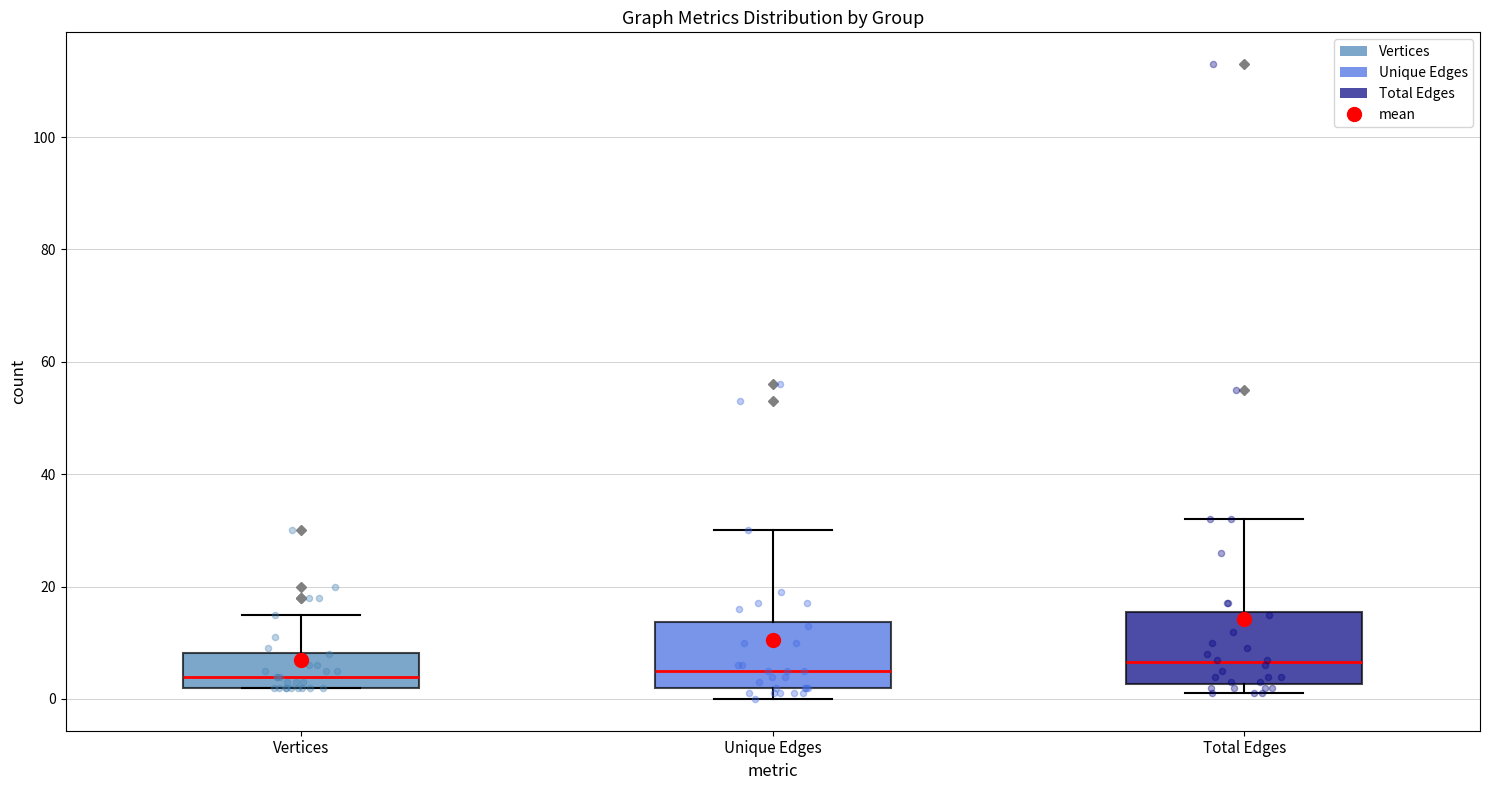

Where does the median line of the box for Total Edges sit on the y-axis? The values are not printed on the chart, so give them approximately, as read against the axis.

6